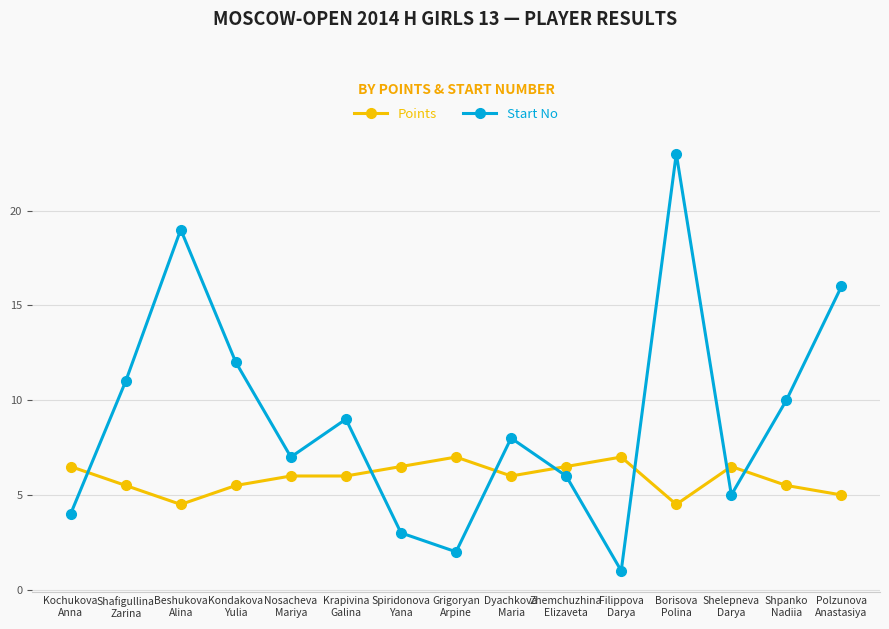

What is the minimum value shown in the chart?

1.0